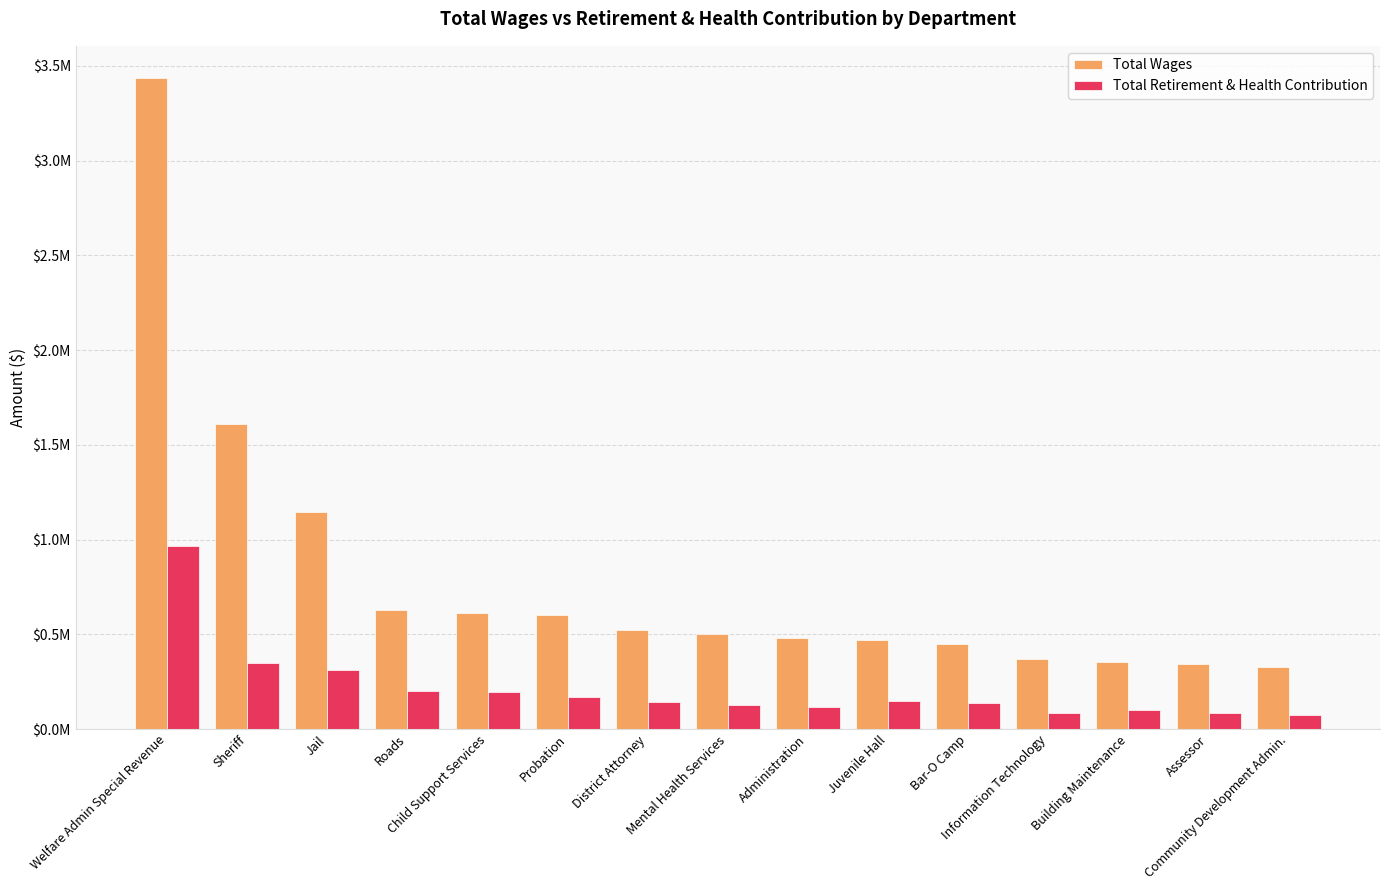

Are the bars horizontal?

No